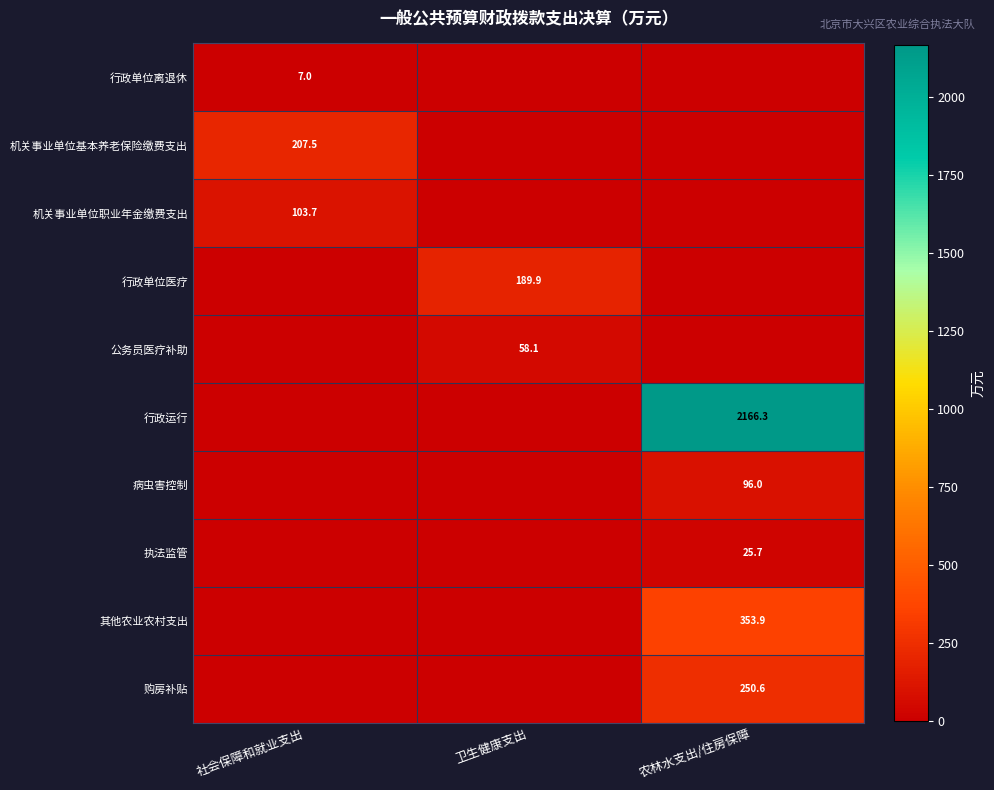

Is it true that 行政运行 equals 3601.2 at 农林水支出/住房保障?

False